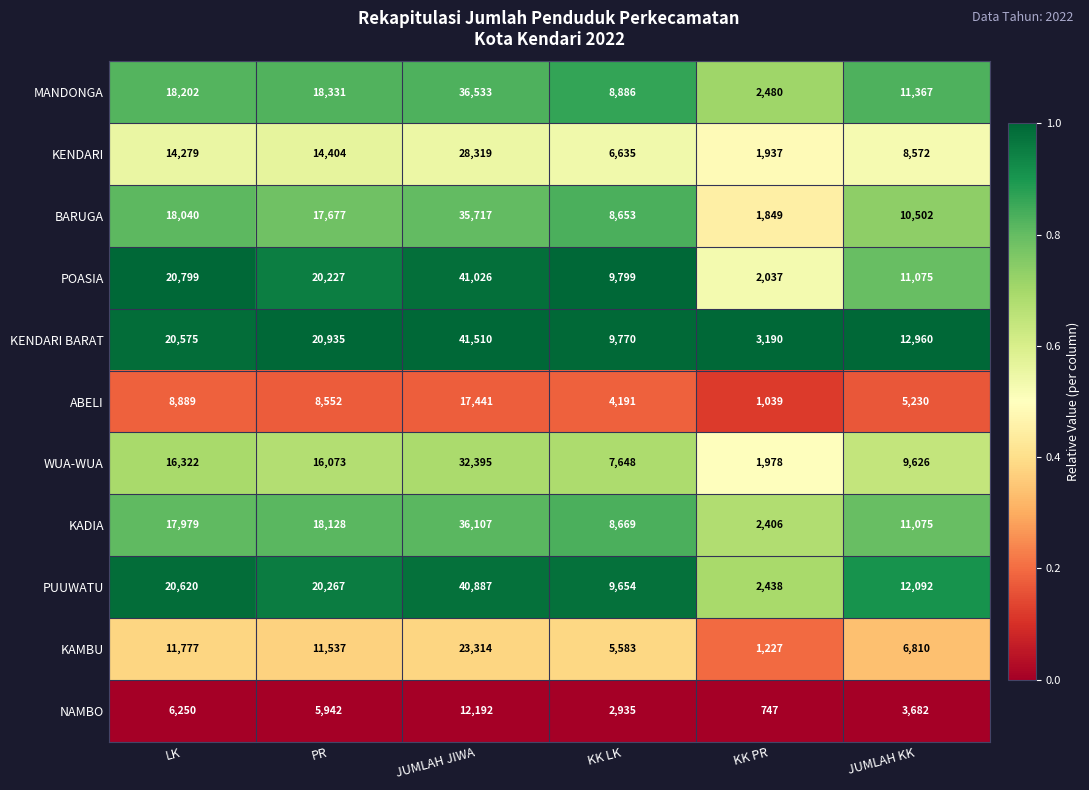

Rank the series at JUMLAH JIWA from highest to lowest value.

KENDARI BARAT, POASIA, PUUWATU, MANDONGA, KADIA, BARUGA, WUA-WUA, KENDARI, KAMBU, ABELI, NAMBO